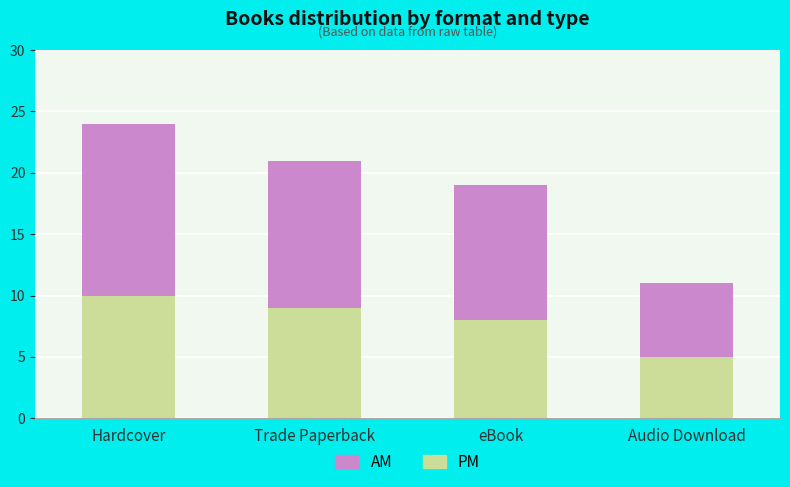

Reading left to right, list the values for the PM series.

10	9	8	5